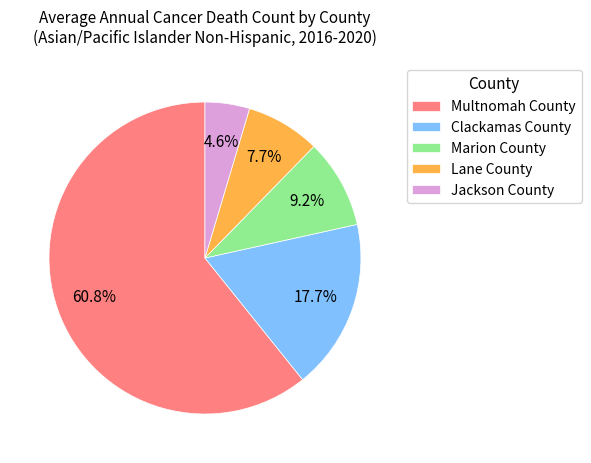

What is the ratio of the value at Clackamas County to the value at Jackson County?

3.8